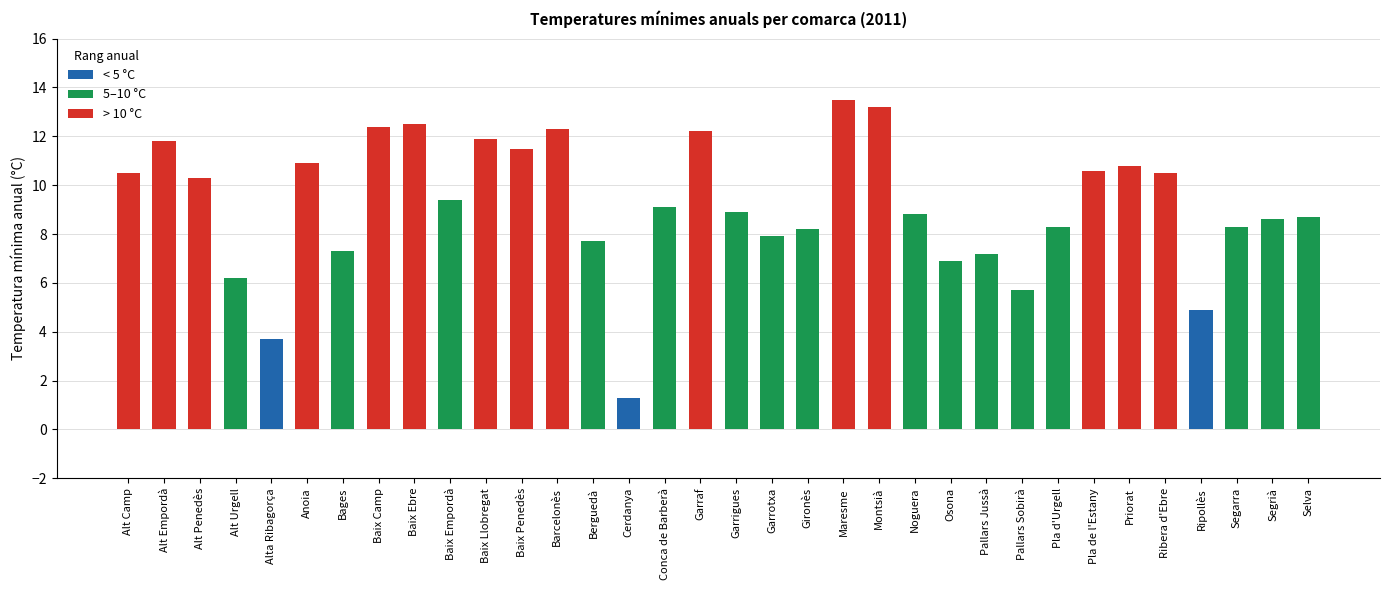

True or false: the data shows 11.9 at Baix Llobregat.

True